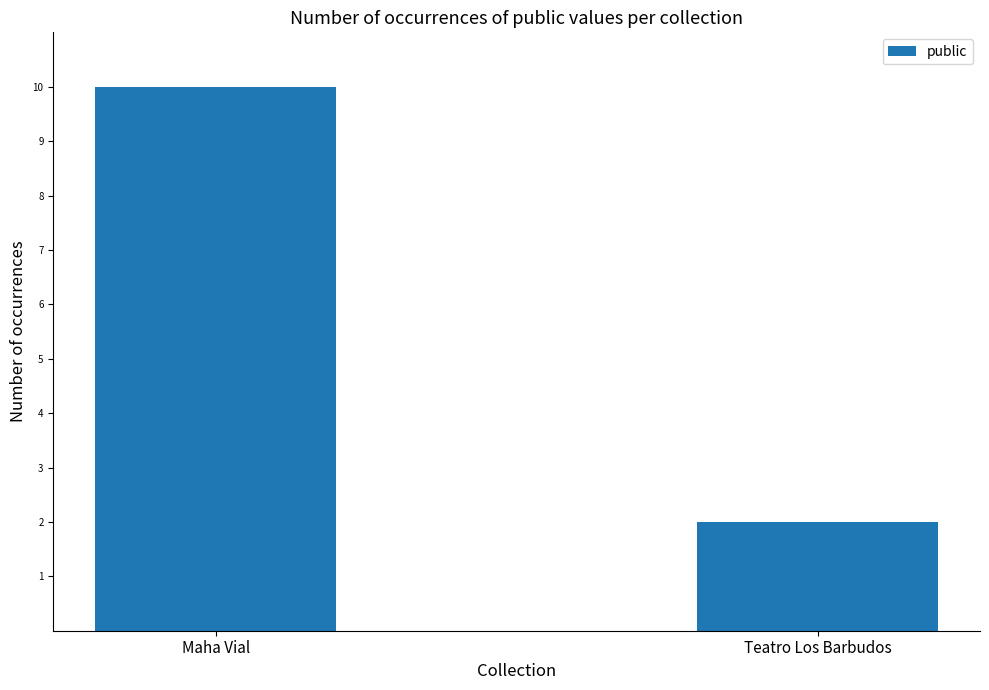

How many values are between 2 and 10?

2